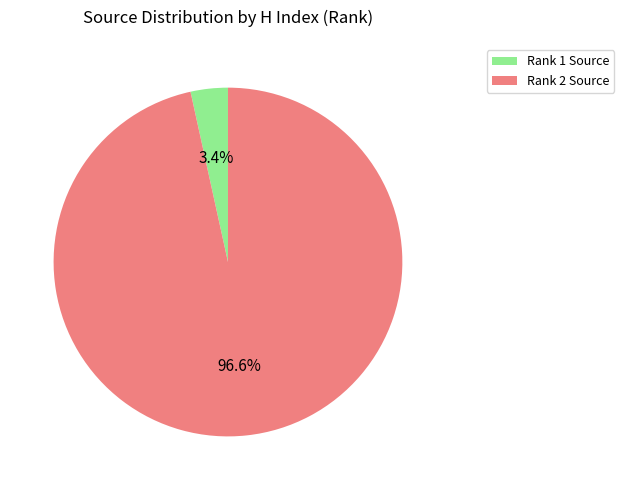

Which slice is the smallest?

Rank 1 Source